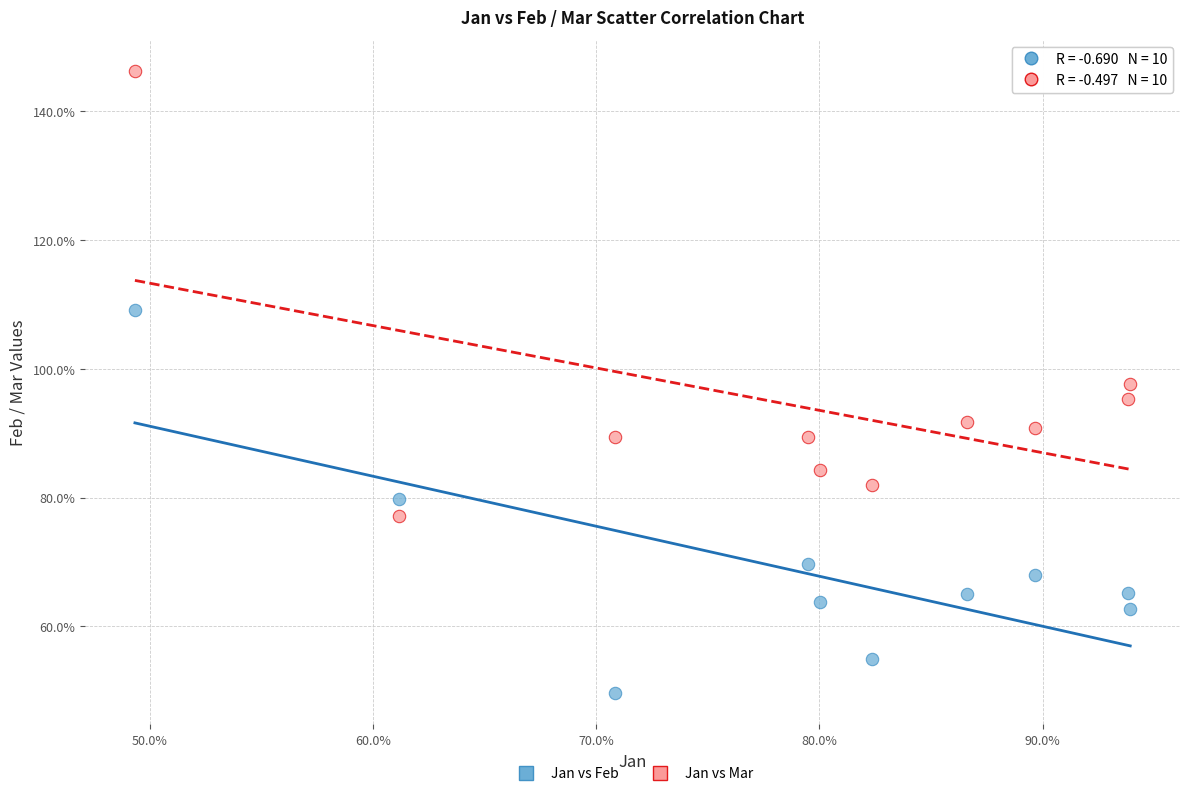

Which series has the widest spread of Y values?

Jan vs Mar